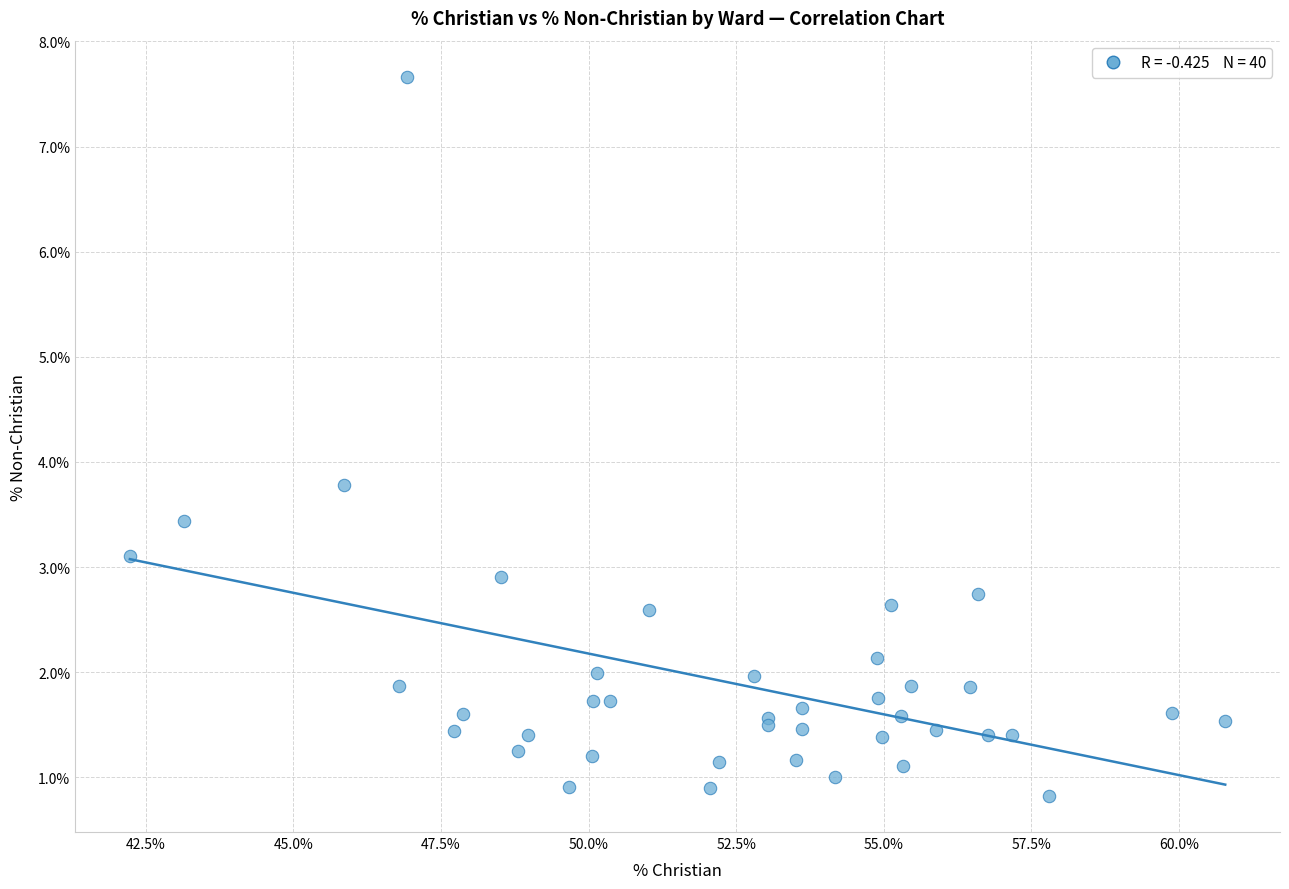

What Y value in the scatter plot is closest to 4?

3.8